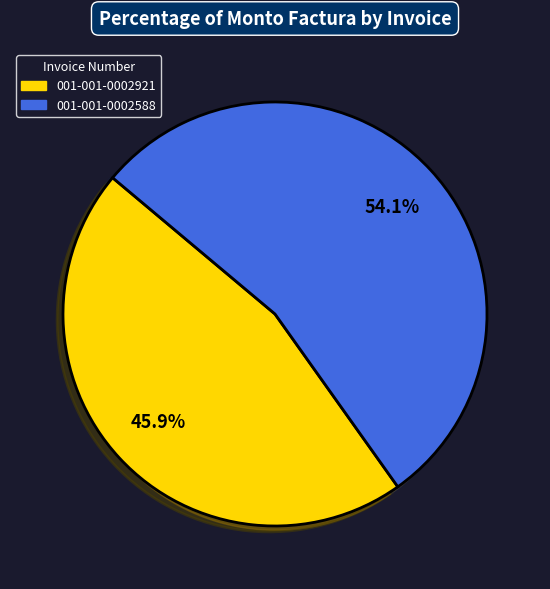

To the nearest percent, what is the difference between the 001-001-0002588 and 001-001-0002921 slice percentages?

8%